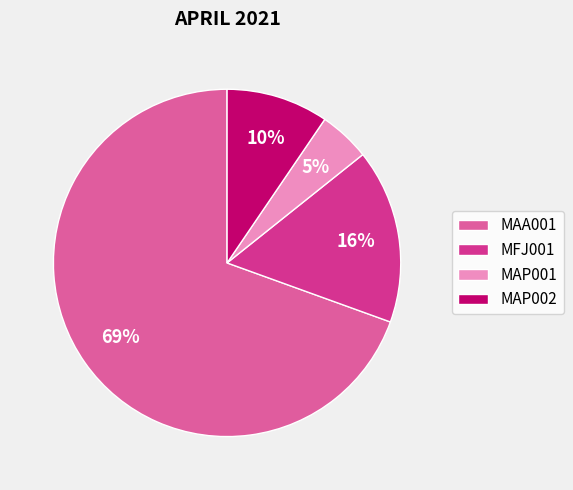

Combined, do MFJ001 and MAP001 account for over 50%?

No